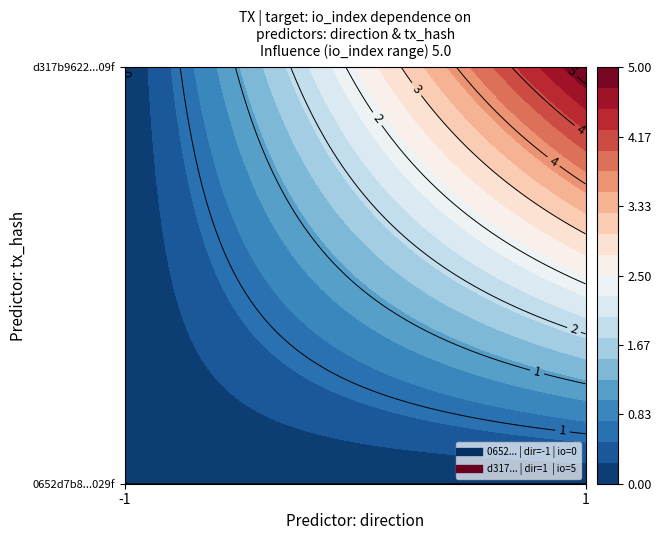

At io_index, list the series in order from largest to smallest.

d317b9622c697f5d93824ec48e6bd6af147309f, 0652d7b8bcdee8a9ed3335debf67f23482e029f